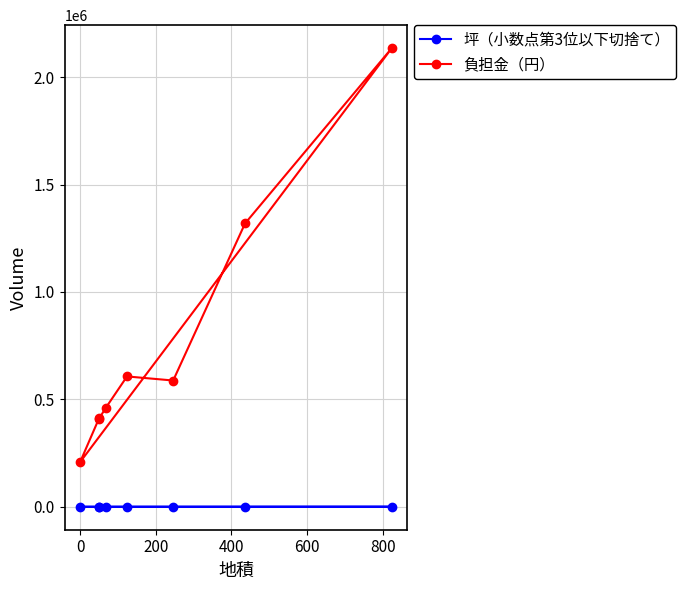

Which series has the largest total across all categories?

負担金（円）